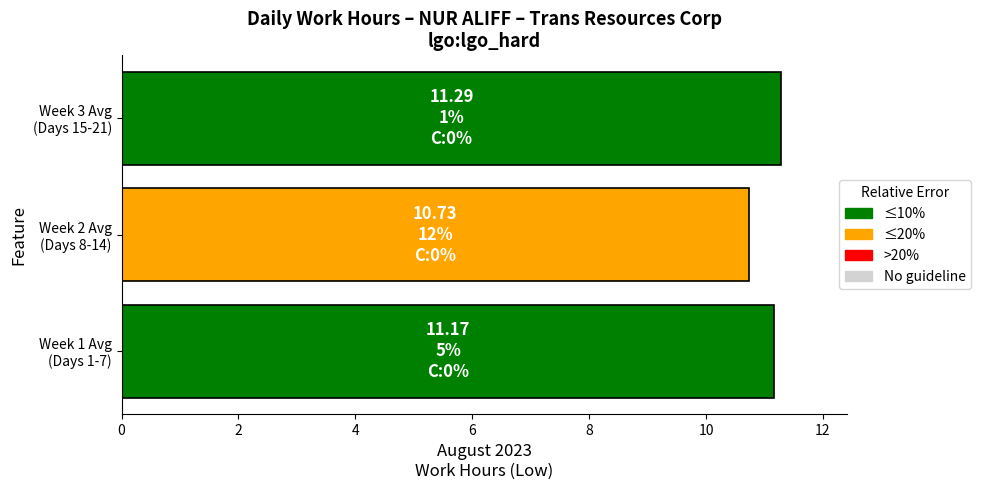

What is the maximum value shown in the chart?

11.3